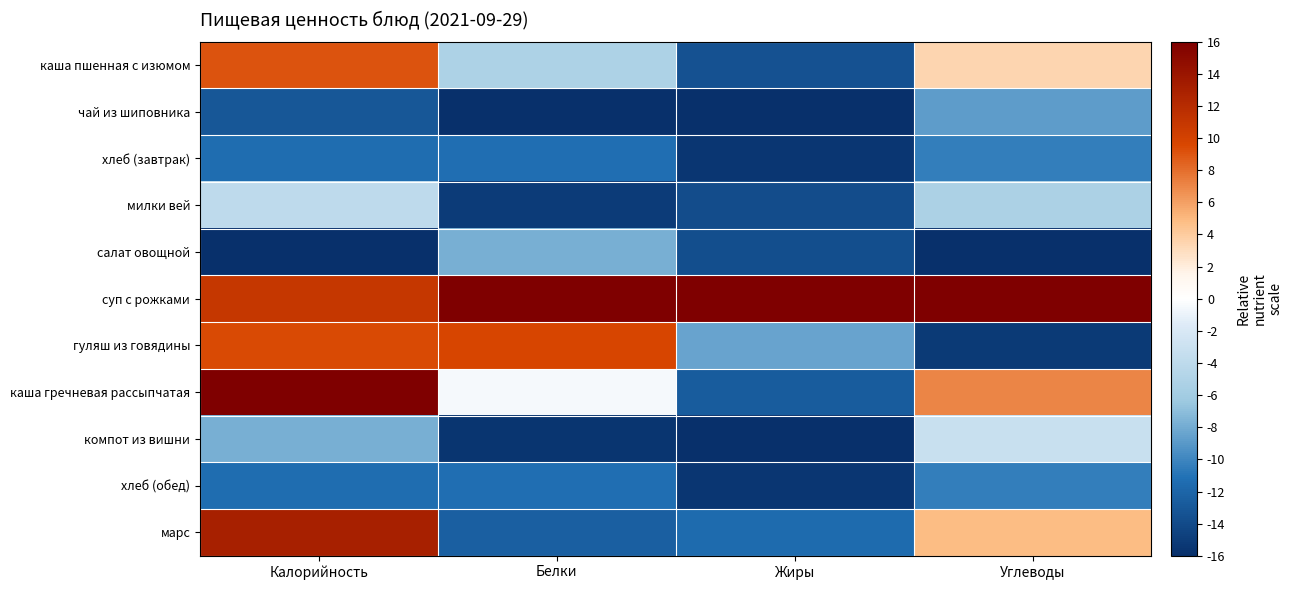

How many distinct data groups are displayed?

11